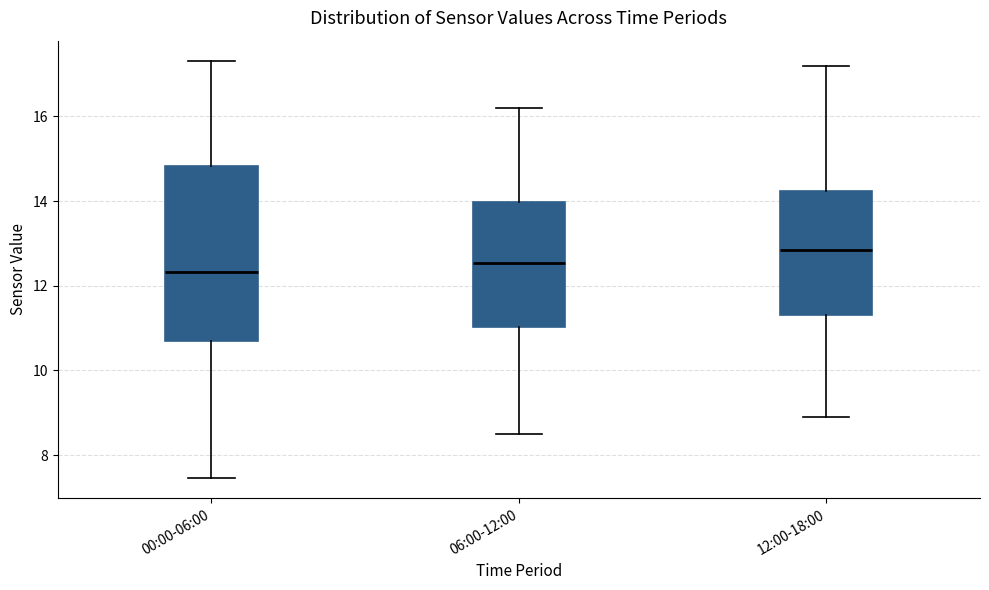

Reading left to right, transcribe this box plot: for each box, give where its median line is, the range the box spans, and where its two whiskers end, as read against the y-axis. The values are not printed on the chart, so give them approximately, as read against the axis.

00:00-06:00: median 12.4, box 10.8 to 14.8, whiskers 7.4 to 17.4
06:00-12:00: median 12.6, box 11.0 to 14.0, whiskers 8.6 to 16.2
12:00-18:00: median 12.8, box 11.4 to 14.2, whiskers 9.0 to 17.2